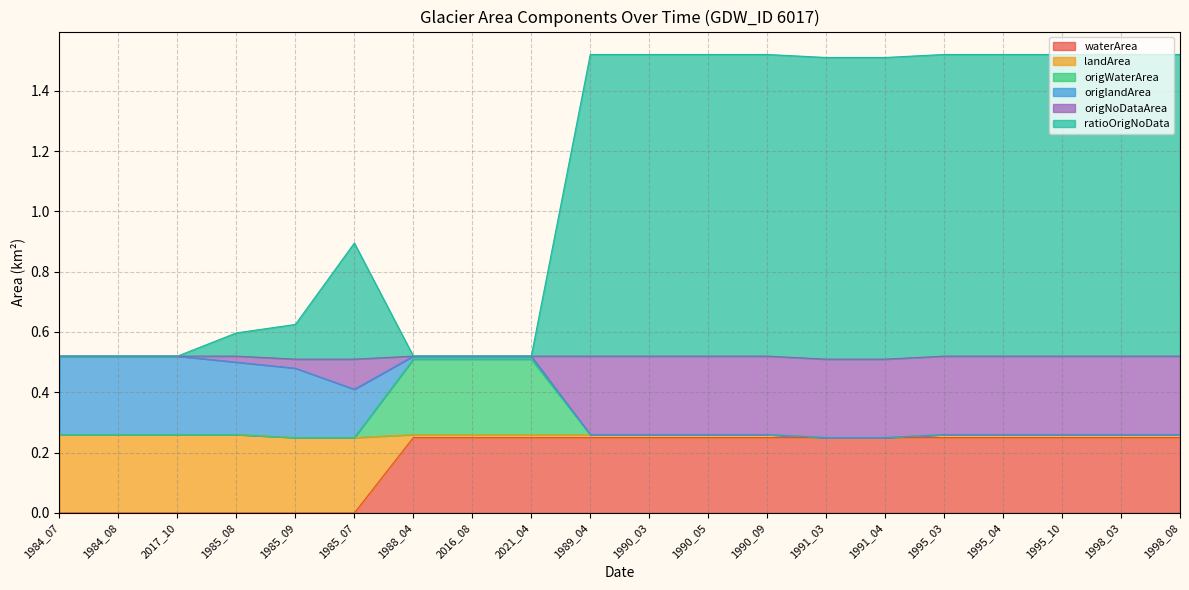

Between 1990_09 and 1985_09, which is larger?

1990_09